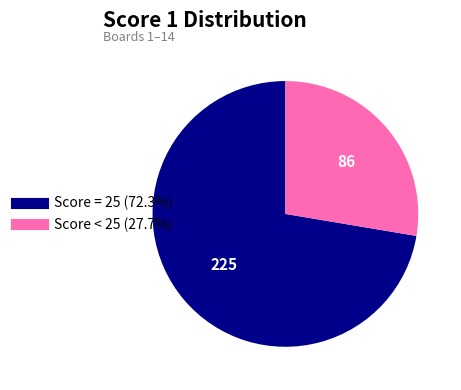

Is there a majority slice in this chart?

Yes